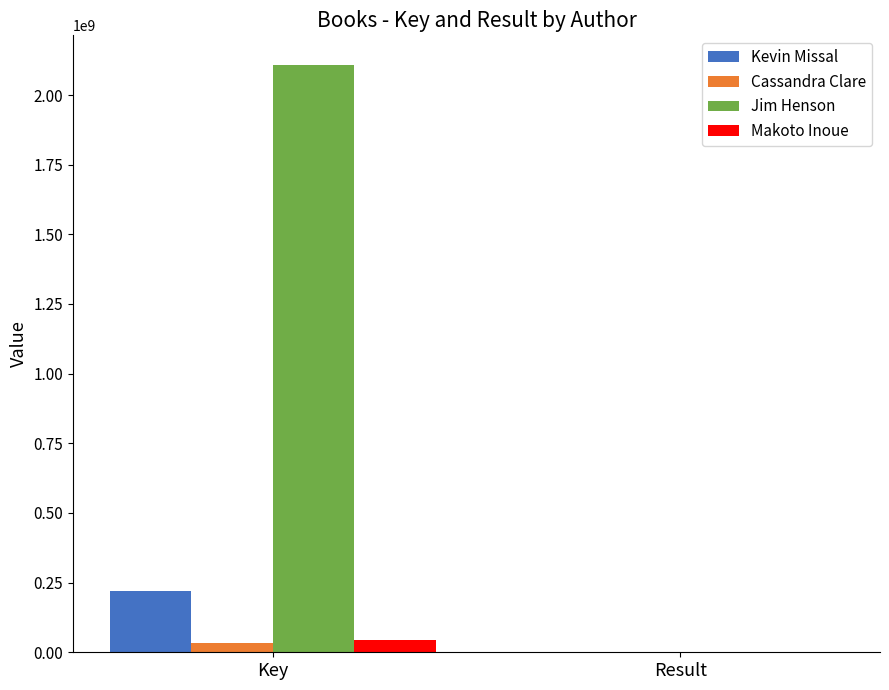

How many distinct data groups are displayed?

4